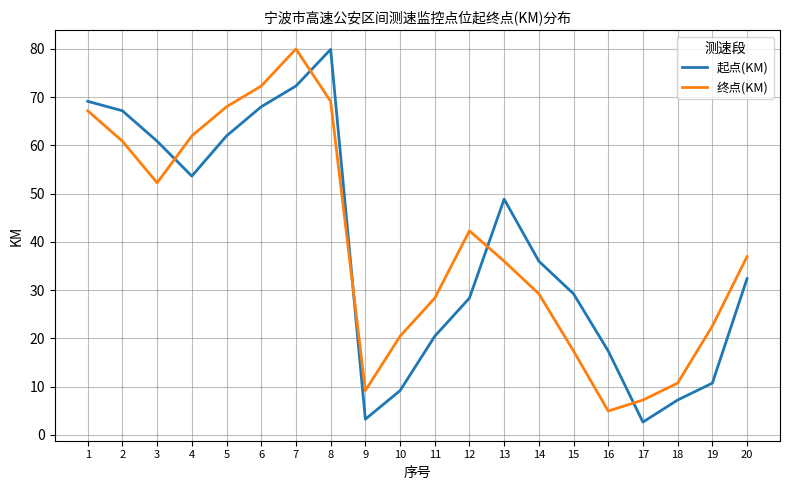

What is the sum of all 终点(KM) values?

796.6